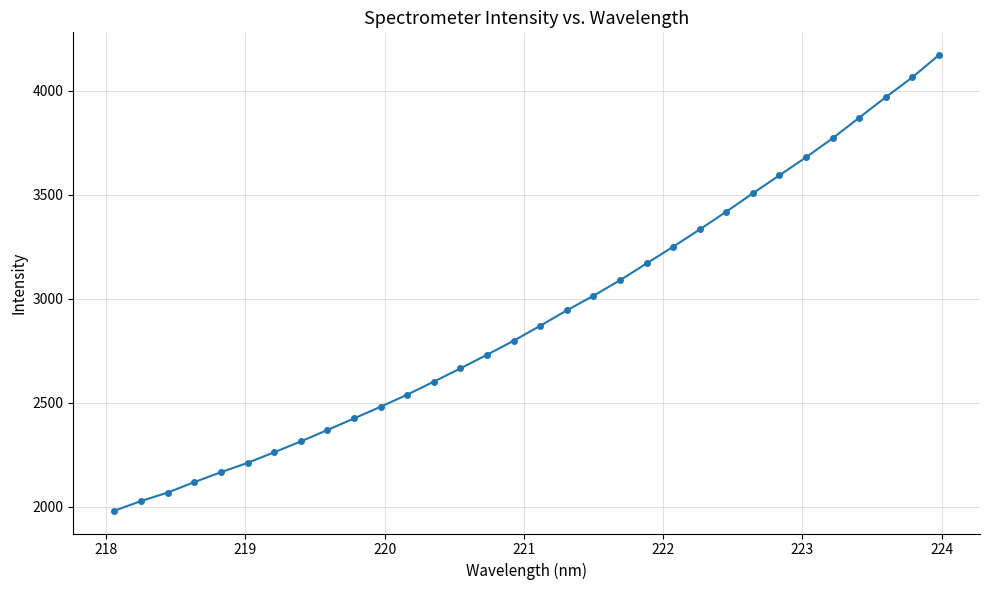

What is the greatest value displayed?

4171.9